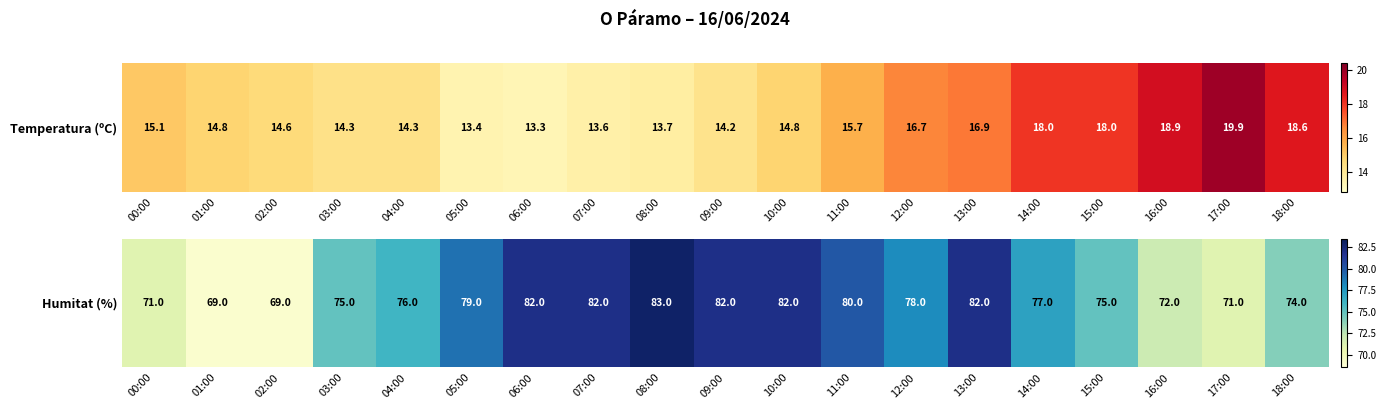

What is the change in value from 05:00 to 08:00?

+4